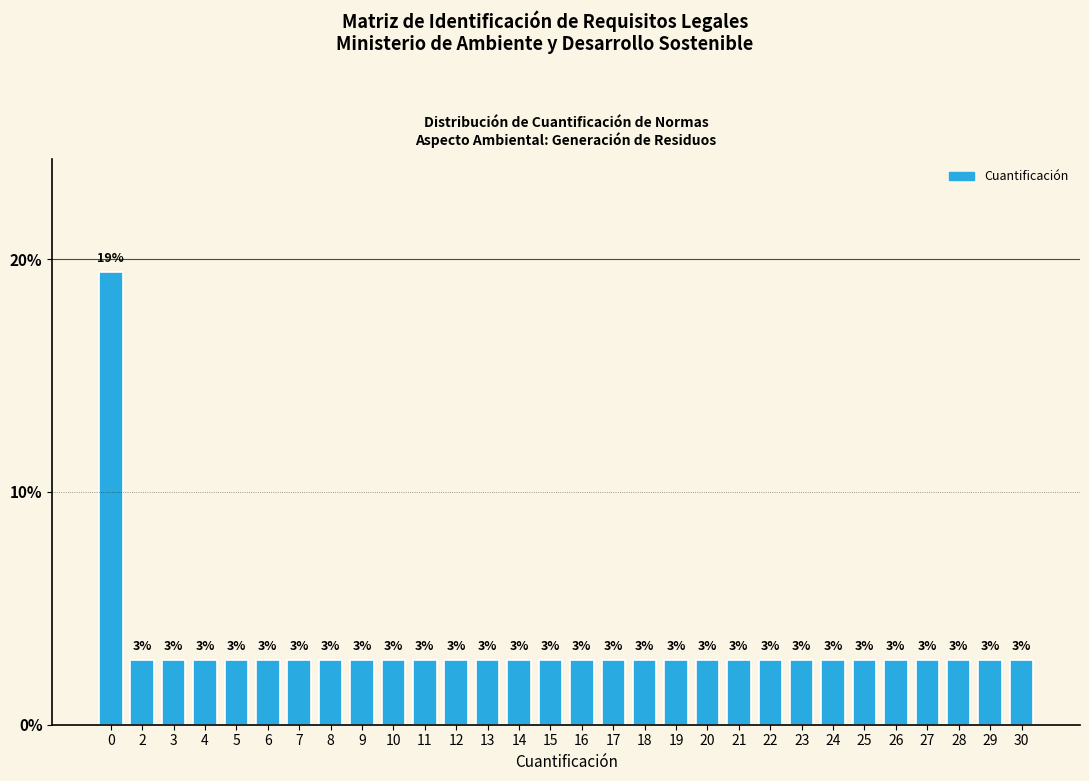

The chart shows a value of 19.4 at 0. True or false?

True